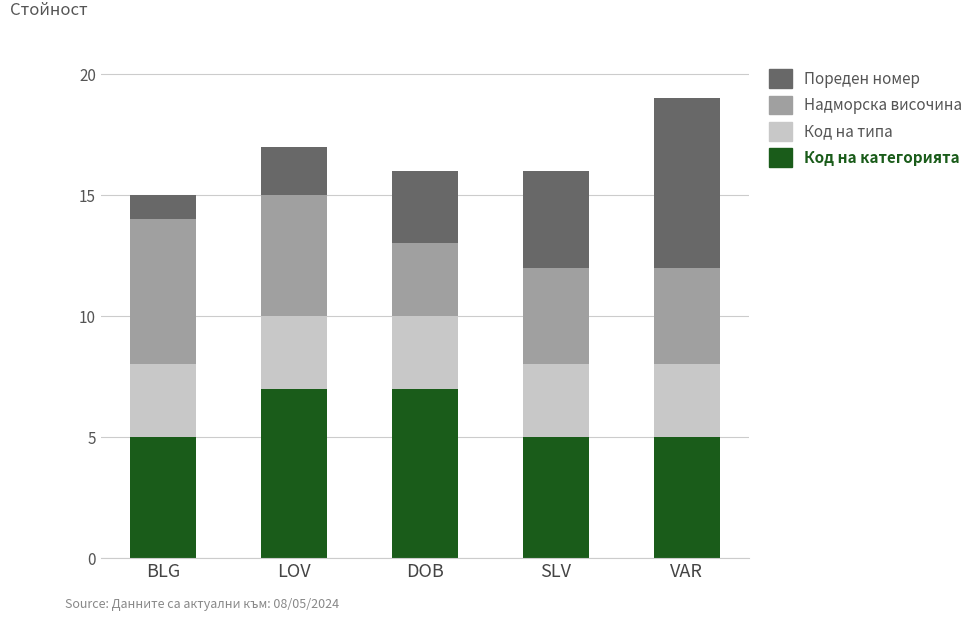

At which category is the sum across all series the highest?

VAR